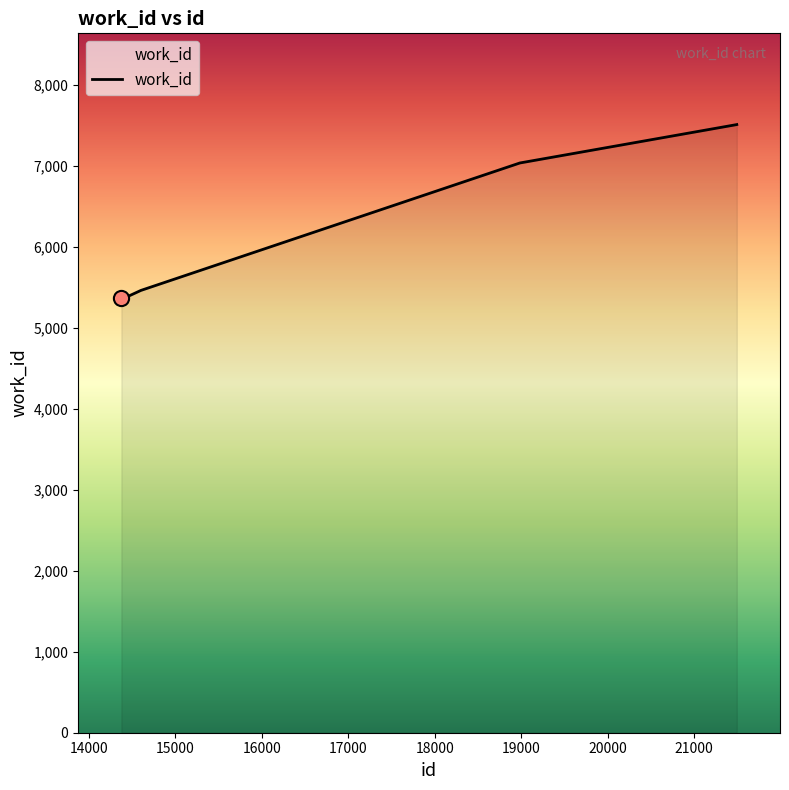

What is the greatest value displayed?

7506